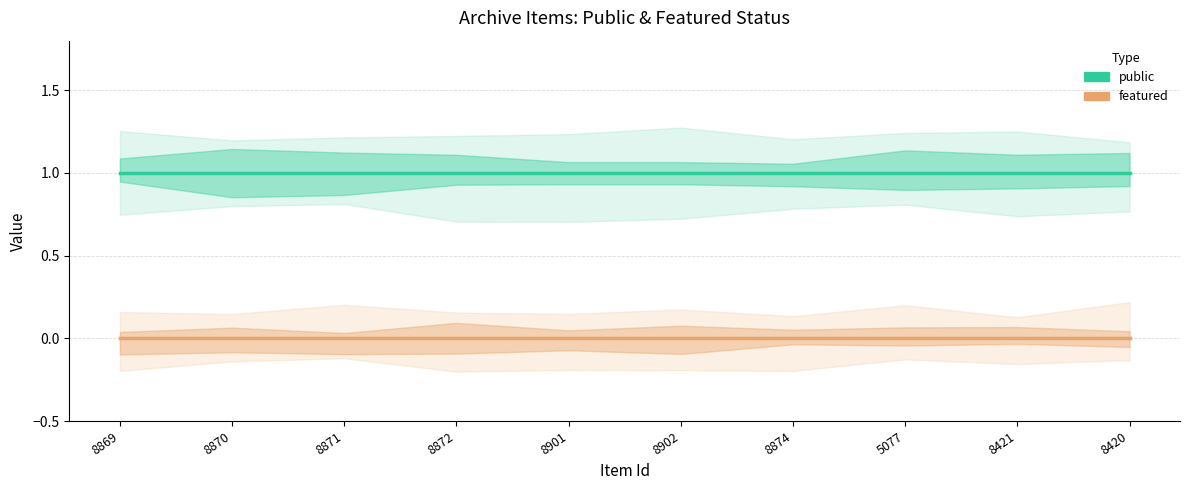

What position from the left is 8901?

5